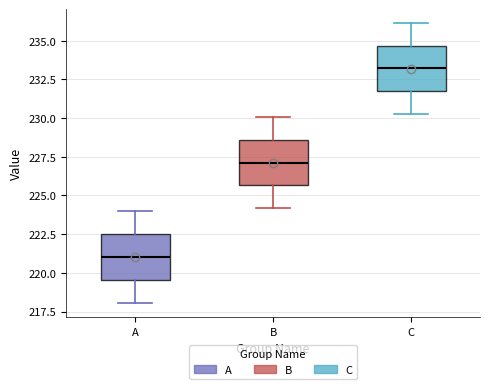

Reading left to right, read every box against the y-axis: the position of its median line, the range the box covers, and the ends of its whiskers. The values are not printed on the chart, so give them approximately, as read against the axis.

A: median 221.0, box 219.5 to 222.5, whiskers 218.0 to 224.0
B: median 227.0, box 225.5 to 228.5, whiskers 224.0 to 230.0
C: median 233.0, box 231.5 to 234.5, whiskers 230.5 to 236.0